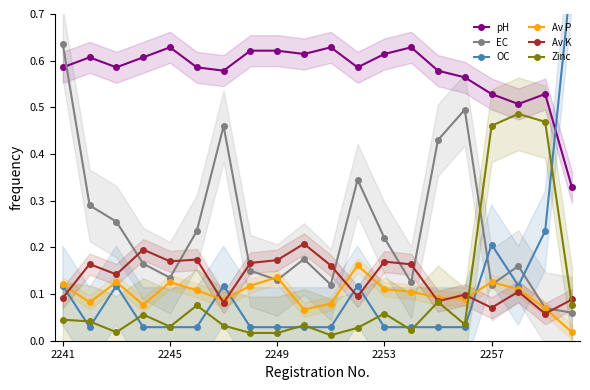

Between 5 and 18, which series saw the biggest shift?

Zinc